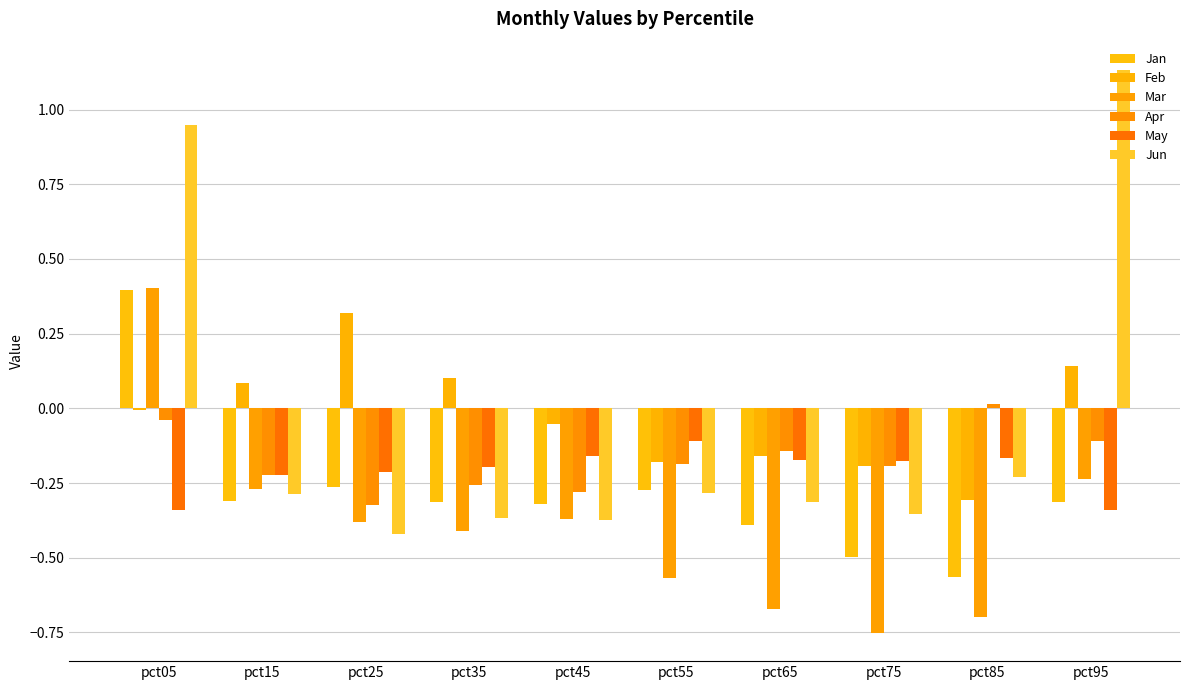

How many values in the Jun series exceed 0?

2